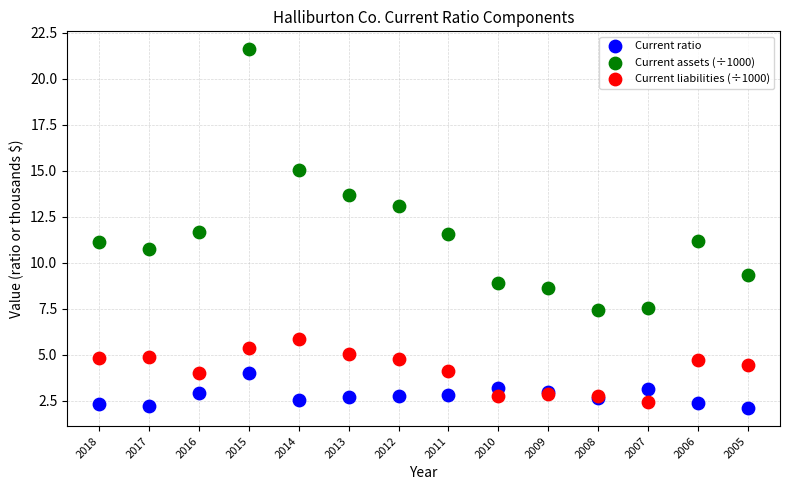

Which series has the widest spread of Y values?

Current assets (÷1000)